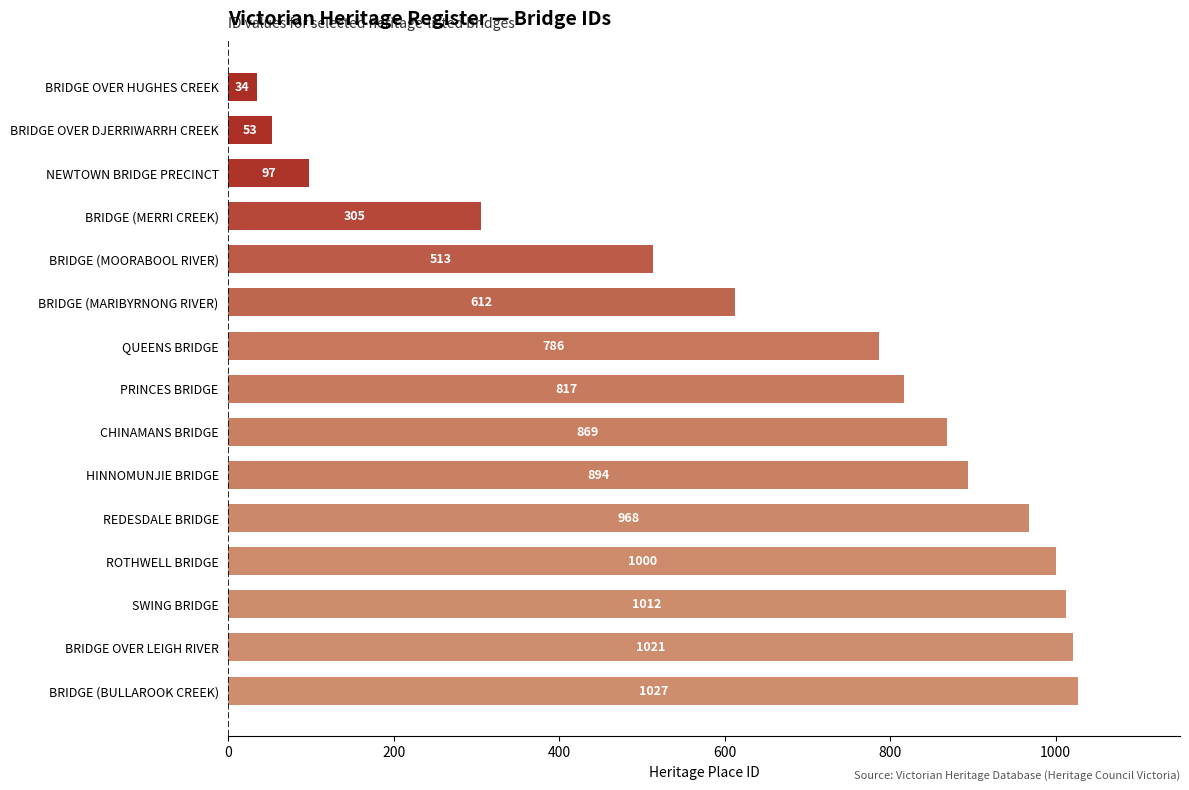

Reading top to bottom, transcribe all the data shown in this chart.

BRIDGE OVER HUGHES CREEK=34	BRIDGE OVER DJERRIWARRH CREEK=53	NEWTOWN BRIDGE PRECINCT=97	BRIDGE (MERRI CREEK)=305	BRIDGE (MOORABOOL RIVER)=513	BRIDGE (MARIBYRNONG RIVER)=612	QUEENS BRIDGE=786	PRINCES BRIDGE=817	CHINAMANS BRIDGE=869	HINNOMUNJIE BRIDGE=894	REDESDALE BRIDGE=968	ROTHWELL BRIDGE=1000	SWING BRIDGE=1012	BRIDGE OVER LEIGH RIVER=1021	BRIDGE (BULLAROOK CREEK)=1027